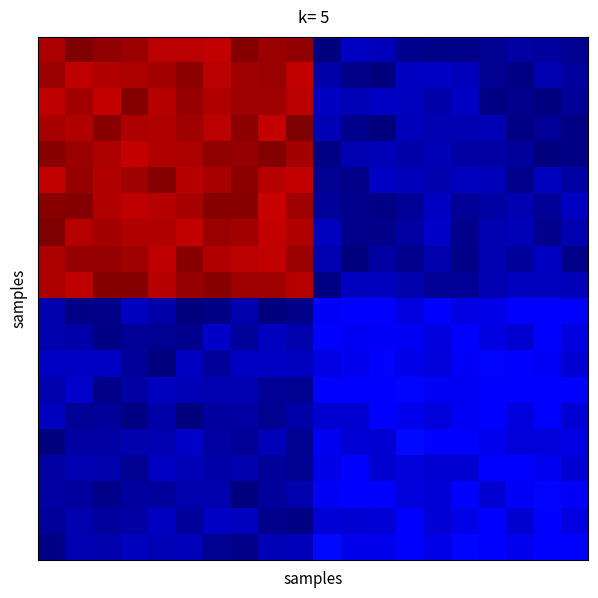

How many distinct data groups are displayed?

20